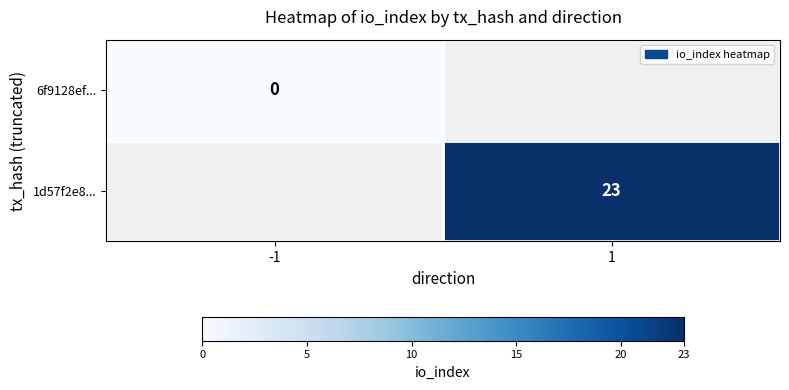

Is it true that 1d57f2e8... equals 23 at 1?

True